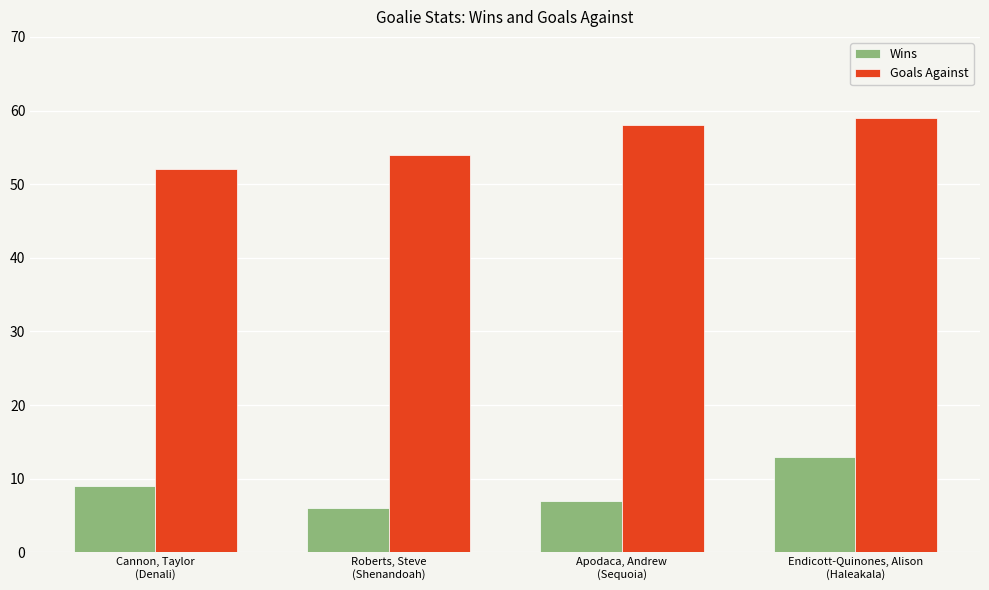

Reading right to left, list all the values displayed in this chart.

Wins: Endicott-Quinones, Alison
(Haleakala)=13	Apodaca, Andrew
(Sequoia)=7	Roberts, Steve
(Shenandoah)=6	Cannon, Taylor
(Denali)=9
Goals Against: Endicott-Quinones, Alison
(Haleakala)=59	Apodaca, Andrew
(Sequoia)=58	Roberts, Steve
(Shenandoah)=54	Cannon, Taylor
(Denali)=52